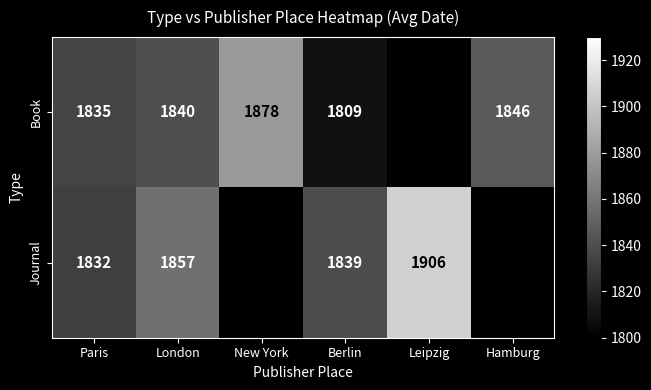

Rank the series at Paris from highest to lowest value.

Book, Journal